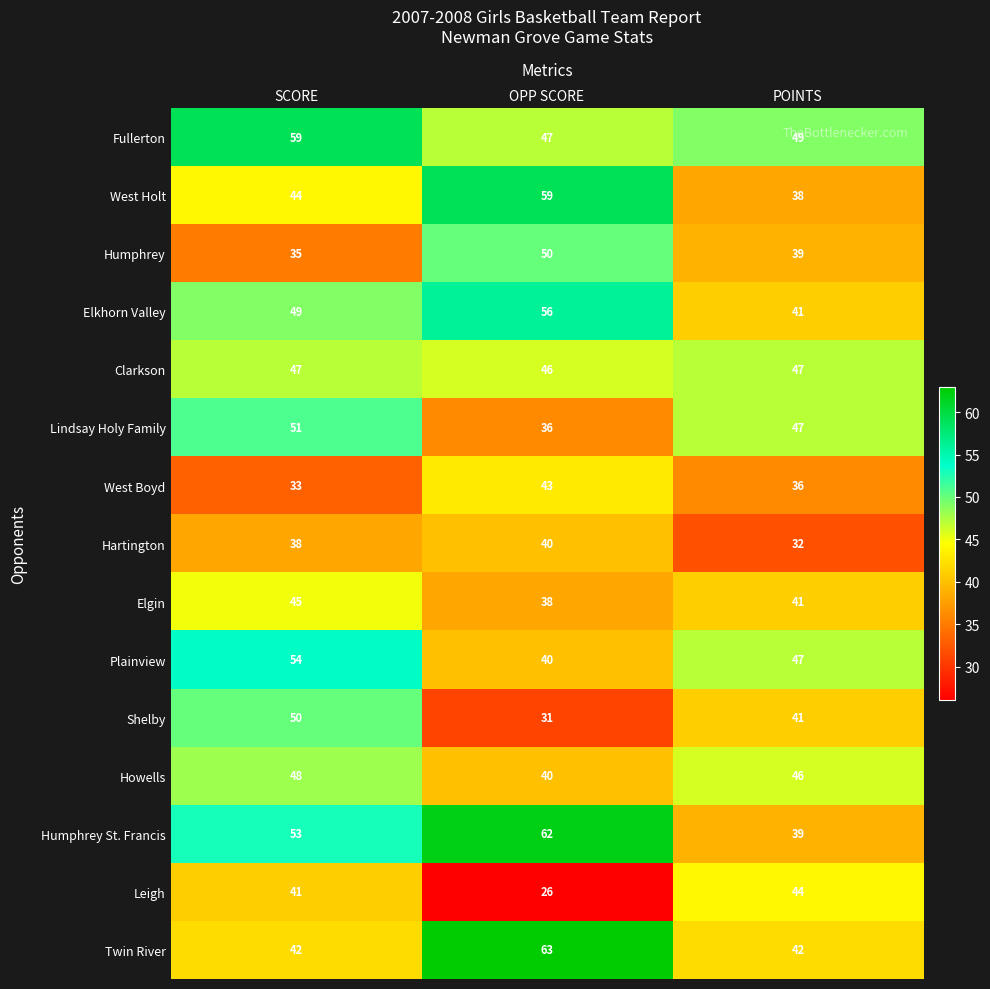

What is the lowest value of the Clarkson series?

46